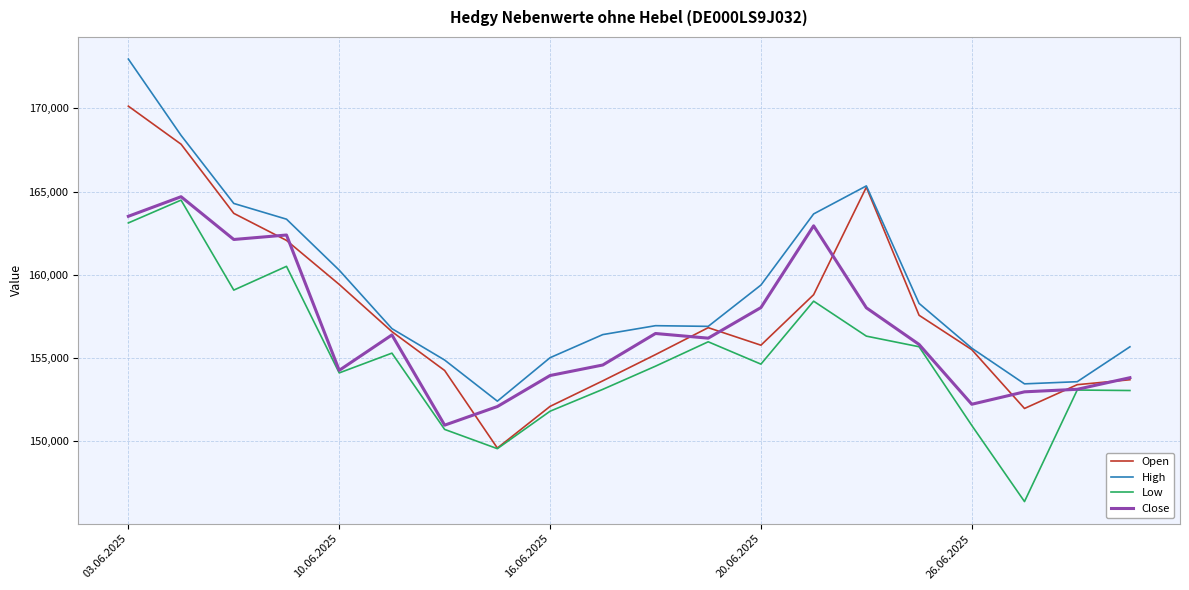

List the series in order of their overall mean, highest first.

High, Open, Close, Low